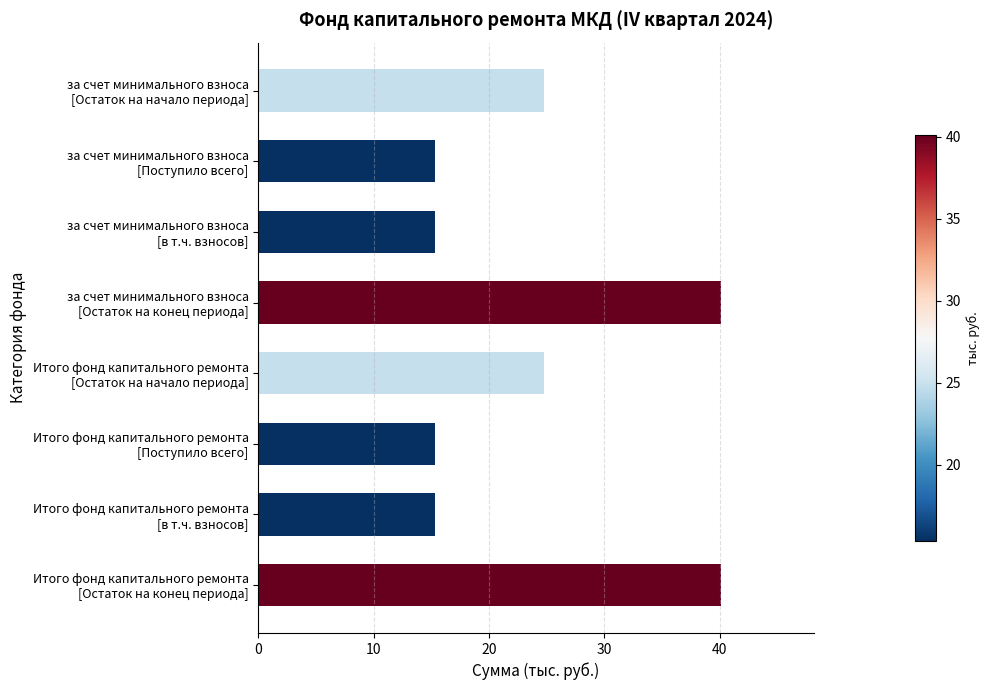

What is the difference between the maximum and minimum values?

24.8